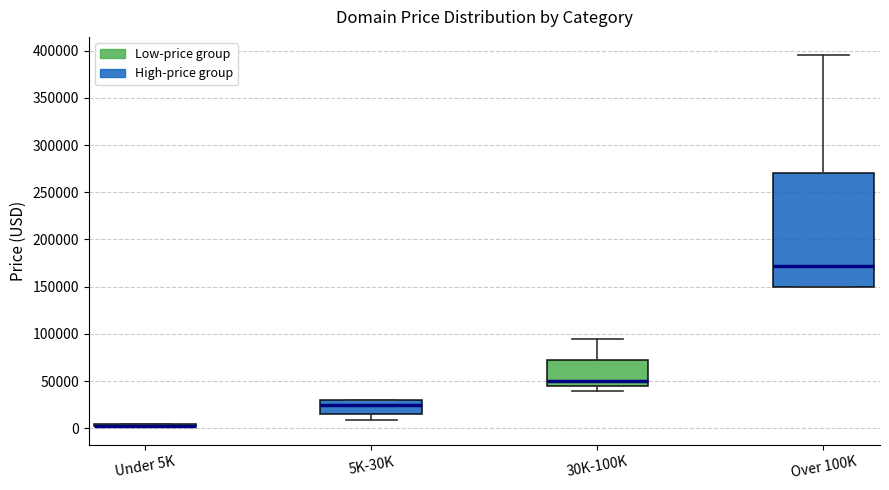

Where is the upper edge of the box for 5K-30K on the y-axis? The values are not printed on the chart, so give them approximately, as read against the axis.

30000